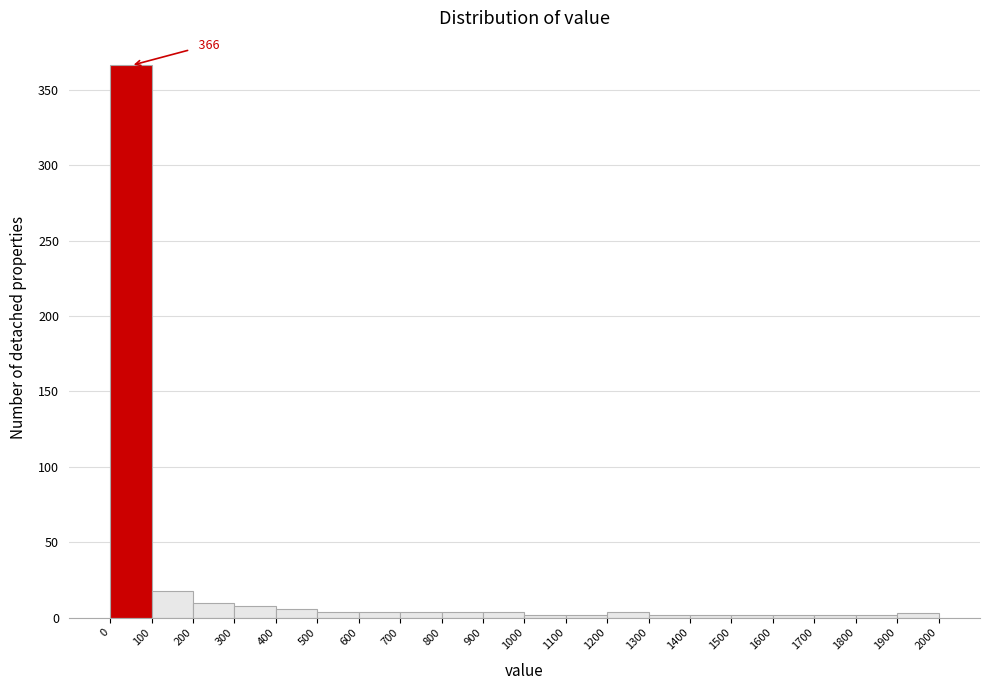

Over which range of the x-axis is the bar tallest?

0 to 100